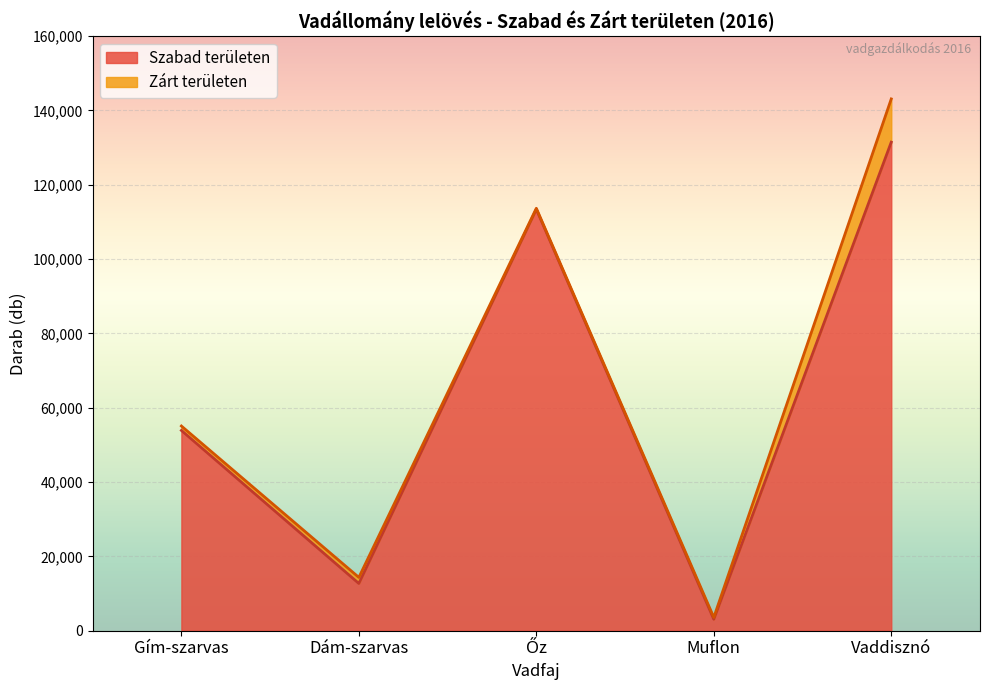

At which label does Gím-szarvas összes first exceed 20845?

Gím-szarvas